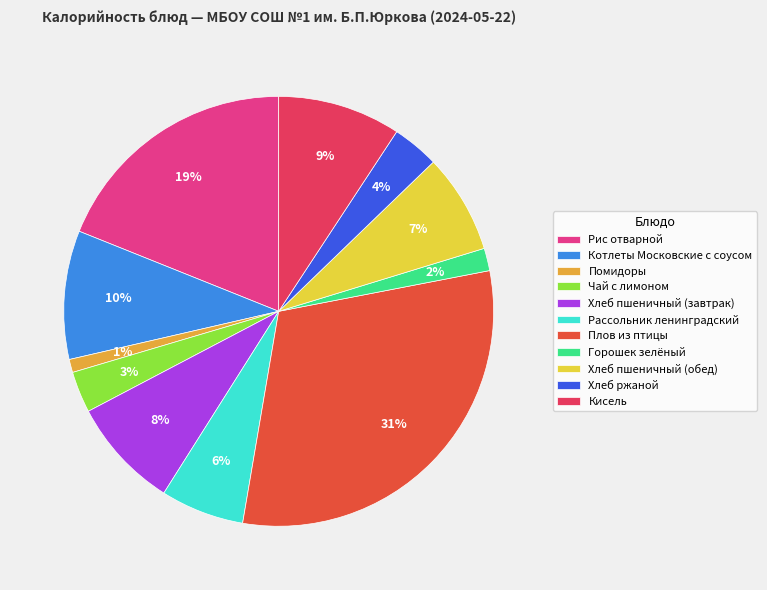

To the nearest percent, what is the combined percentage of Плов из птицы and Хлеб пшеничный (завтрак)?

39%